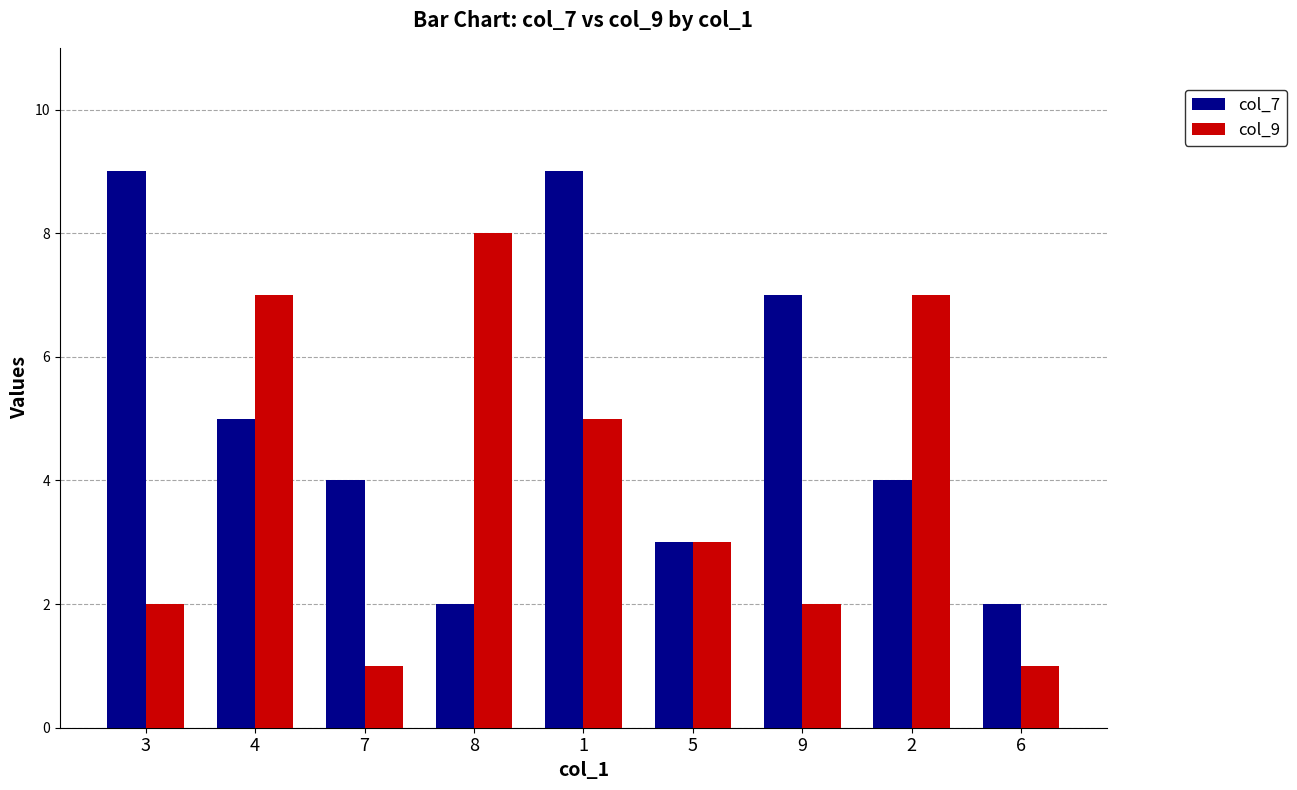

True or false: col_9 has a value of 1 at 3.

False